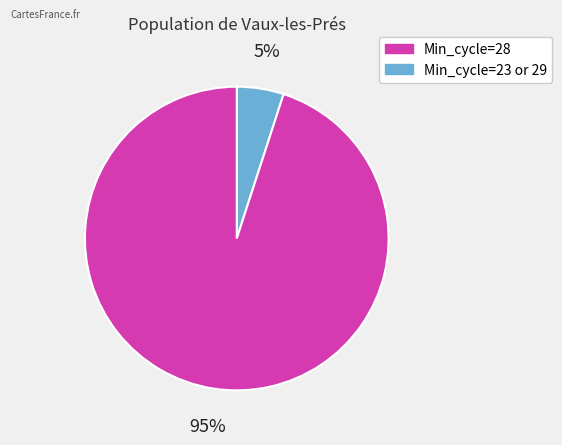

To the nearest percent, what is the average slice percentage?

50%